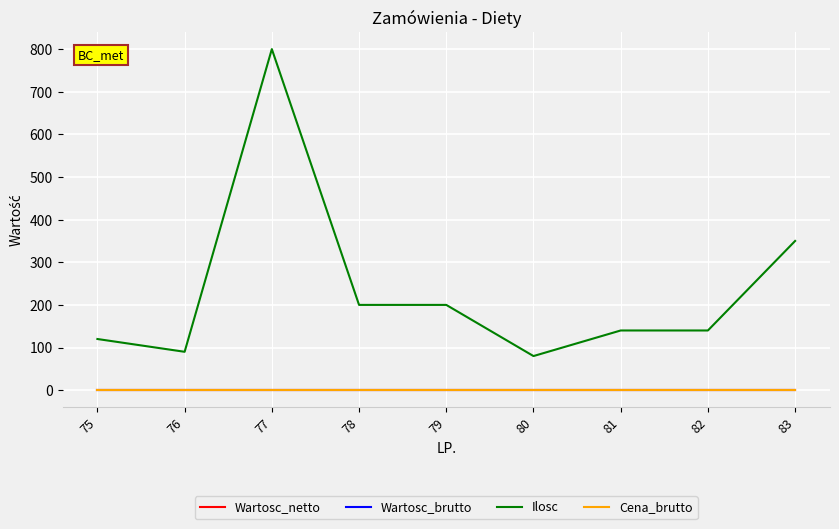

At how many categories does at least one series exceed 159?

4